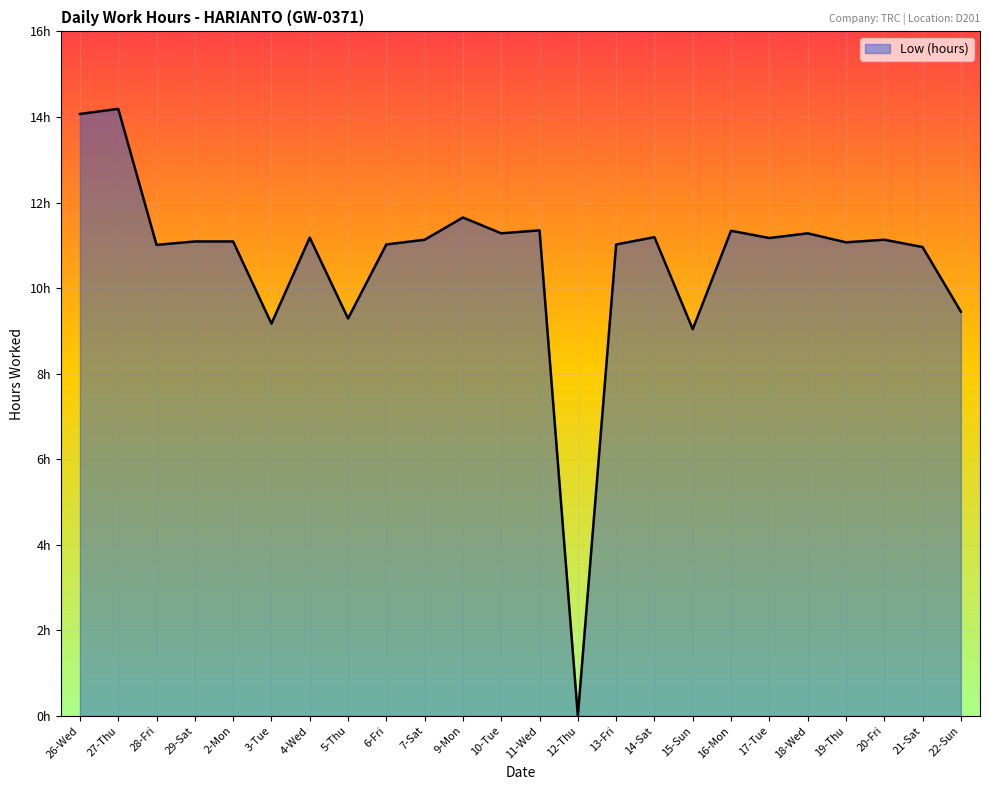

Reading left to right, transcribe all the data shown in this chart.

14.1	14.2	11.0	11.1	11.1	9.2	11.2	9.3	11.0	11.1	11.7	11.3	11.3	0.0	11.0	11.2	9.0	11.3	11.2	11.3	11.1	11.1	11.0	9.4